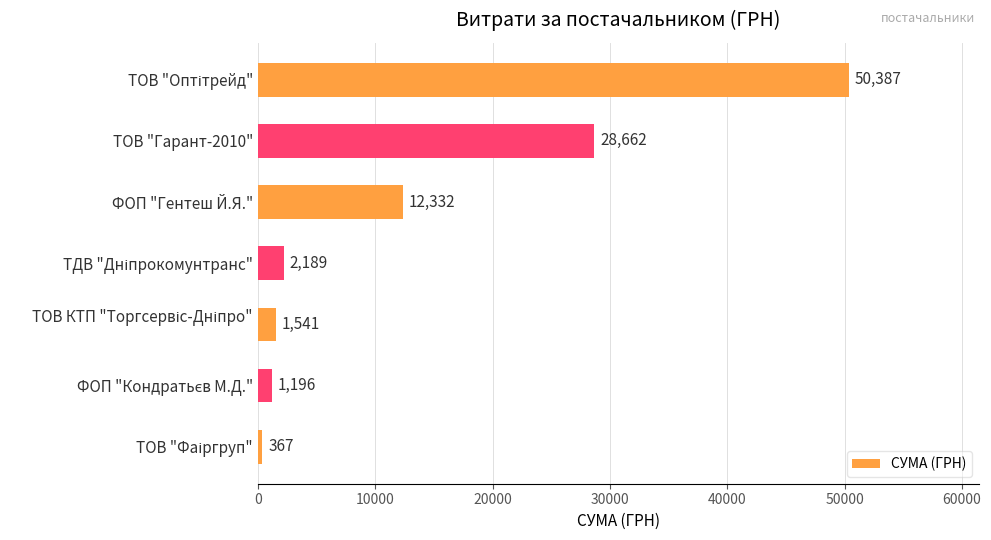

Does the chart contain any negative values?

No